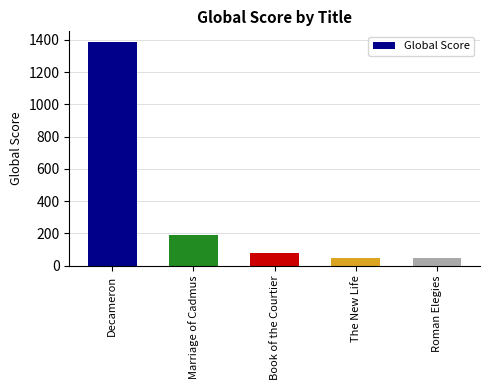

What is the greatest value displayed?

1383